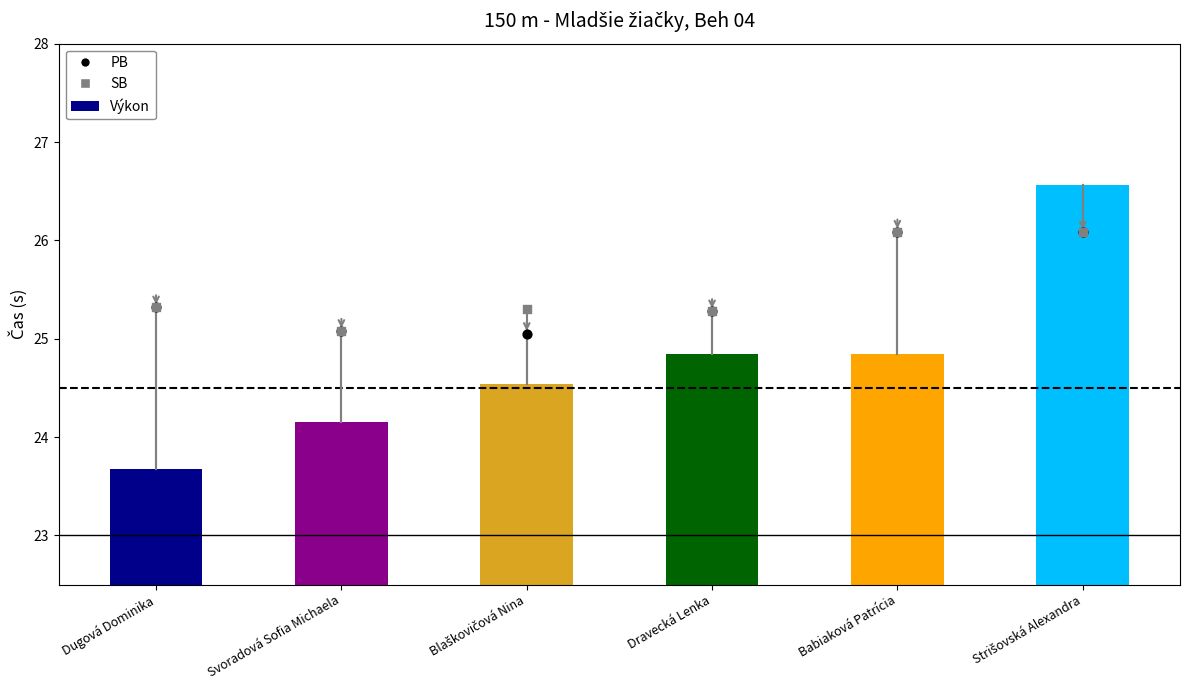

At how many categories does at least one series exceed 24?

6